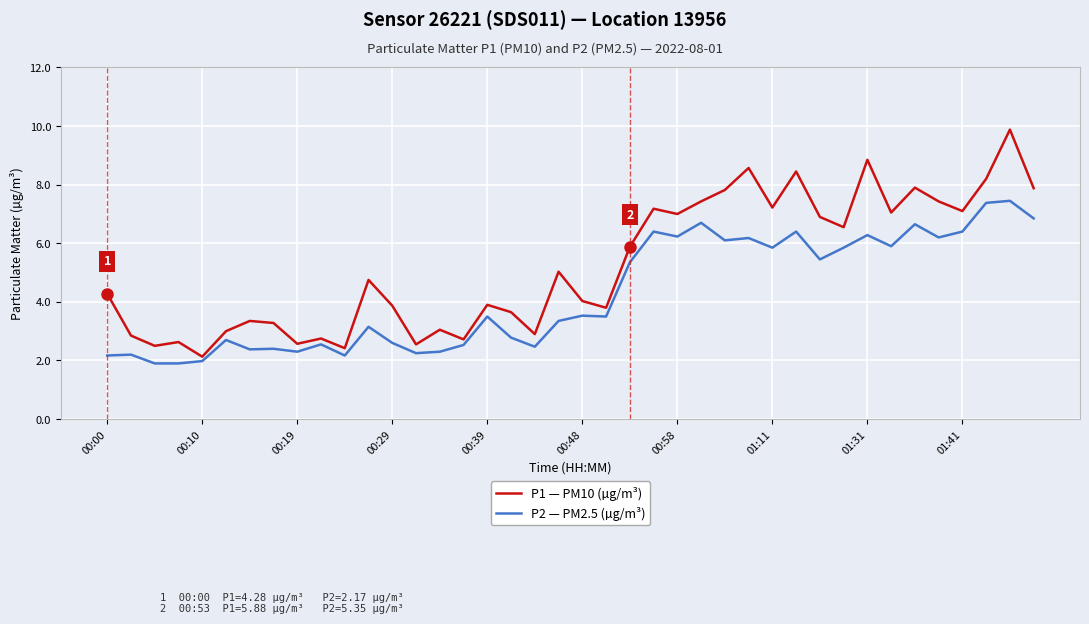

What are all the series names shown in the legend?

P1 — PM10 (µg/m³), P2 — PM2.5 (µg/m³)